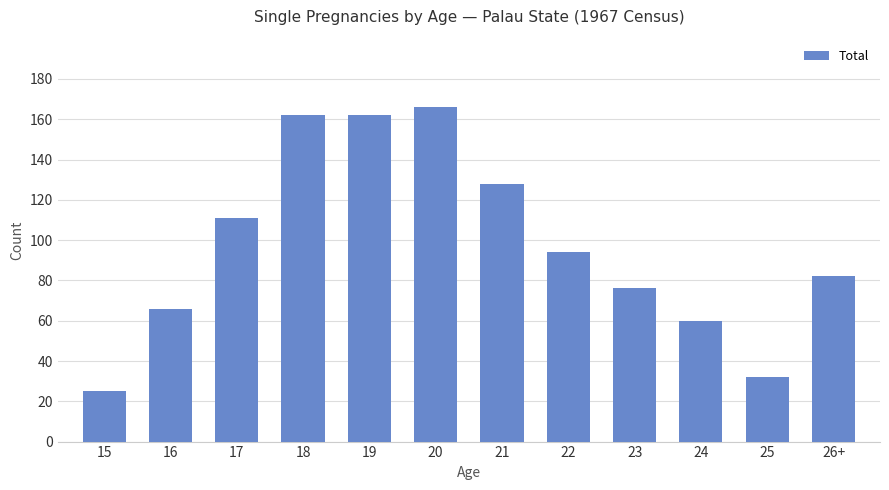

How many categories are shown in the chart?

12